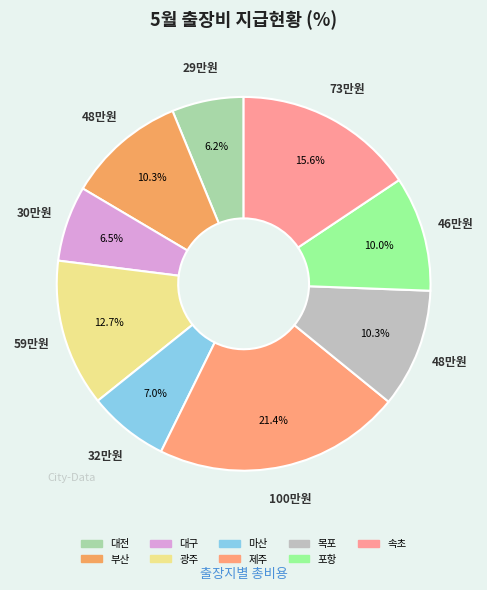

Which slice is the largest?

제주